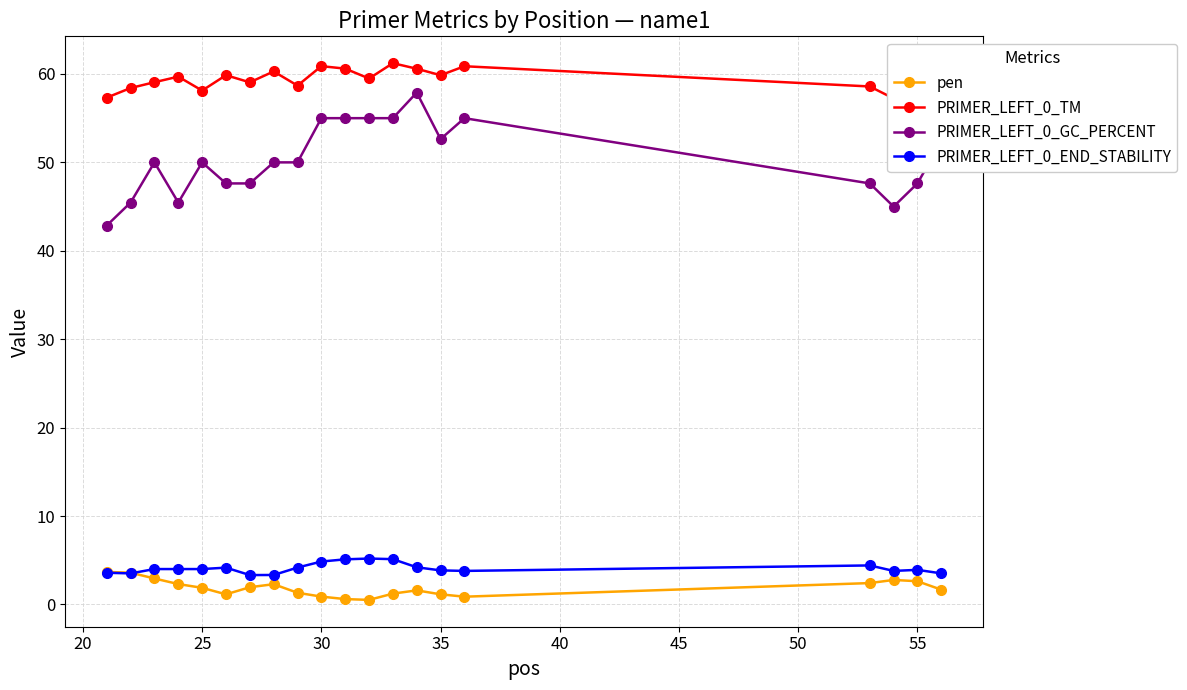

What is the highest value of the PRIMER_LEFT_0_END_STABILITY series?

5.2